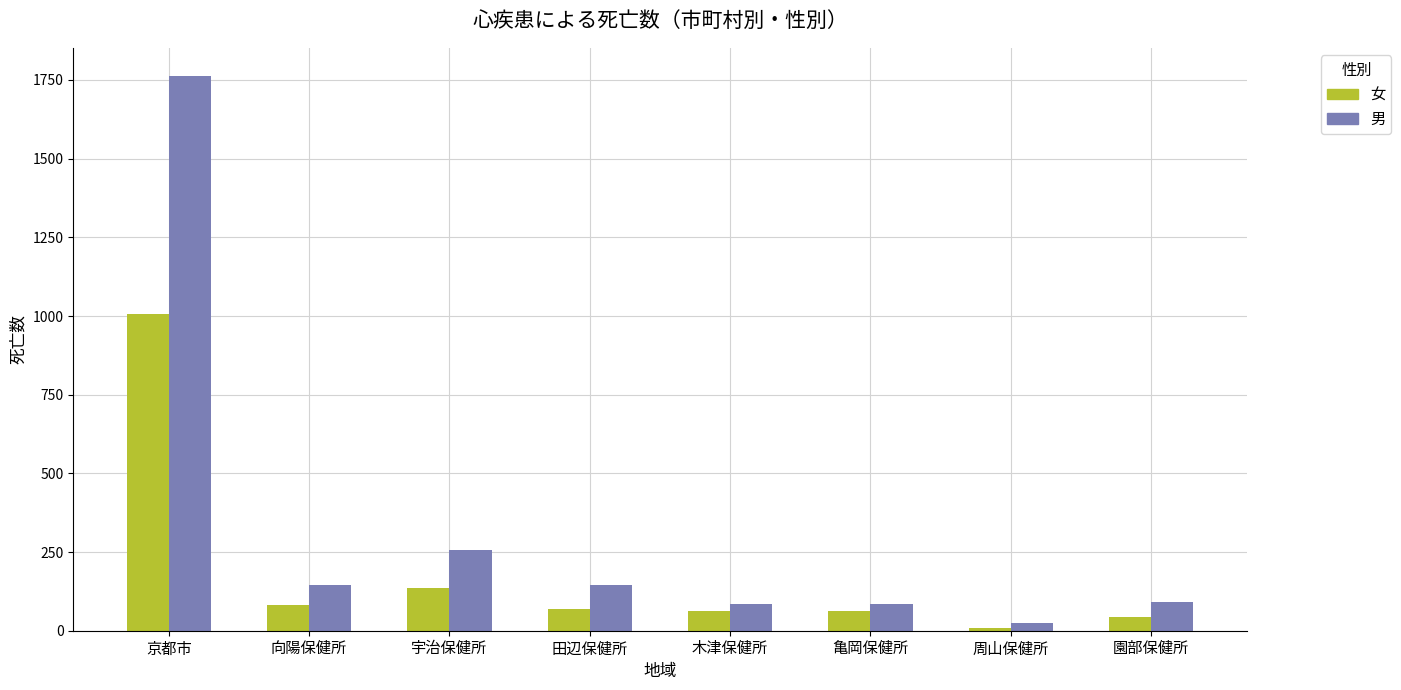

What is the spread (max minus min) of values at 周山保健所?

15